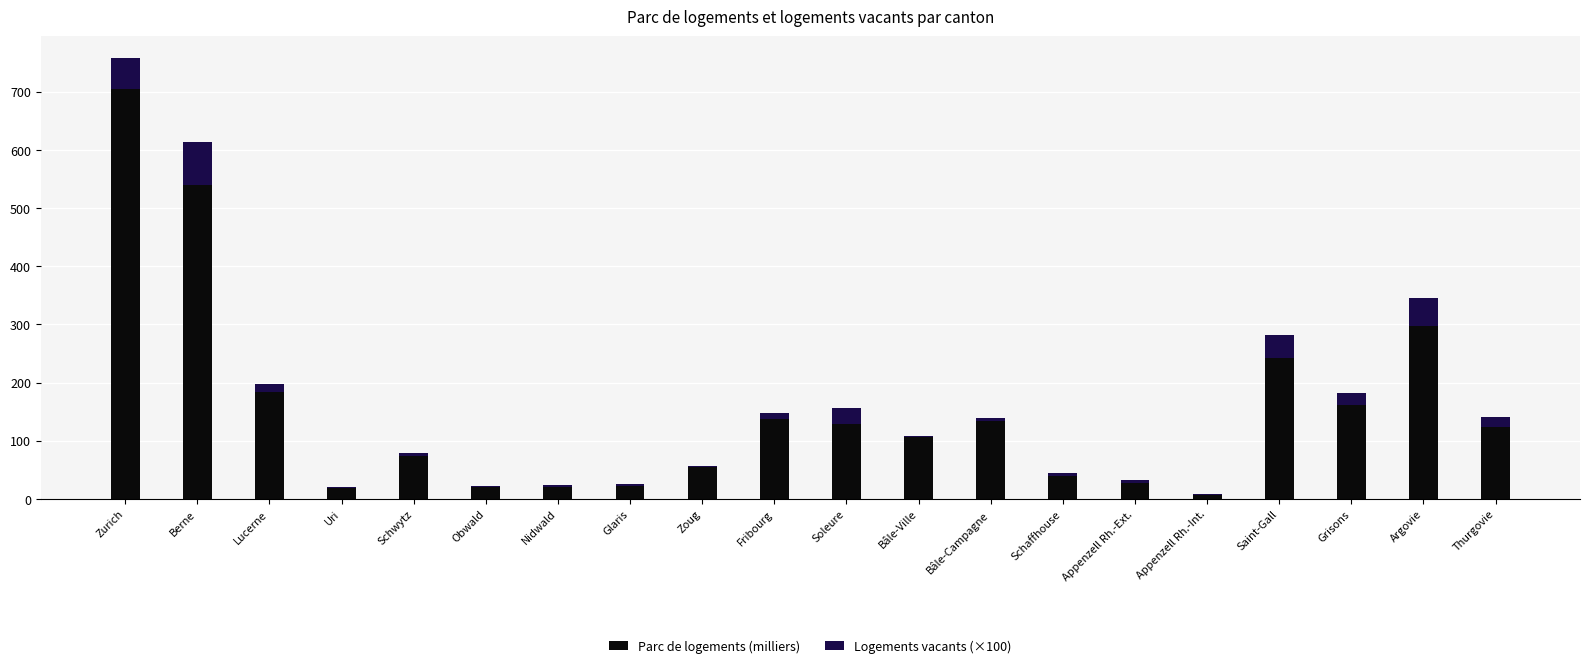

The value of Parc de logements (milliers) at Zoug is 98.1. True or false?

False